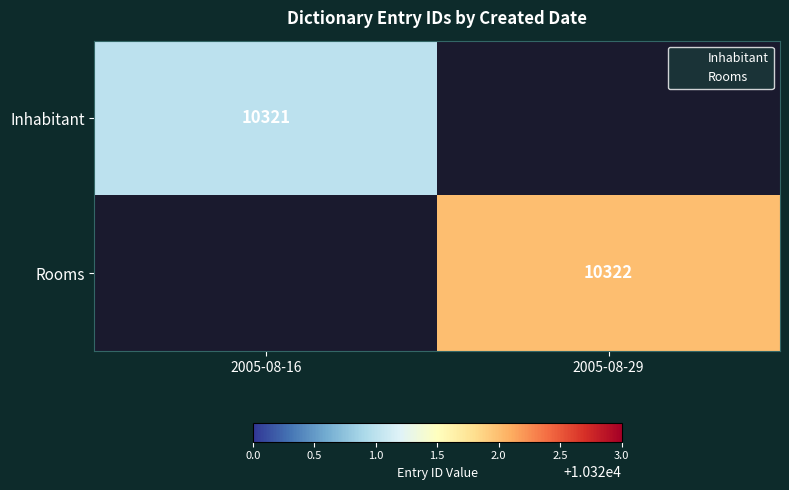

Is the value of Inhabitant at 2005-08-16 greater than the value of Rooms at 2005-08-29?

No